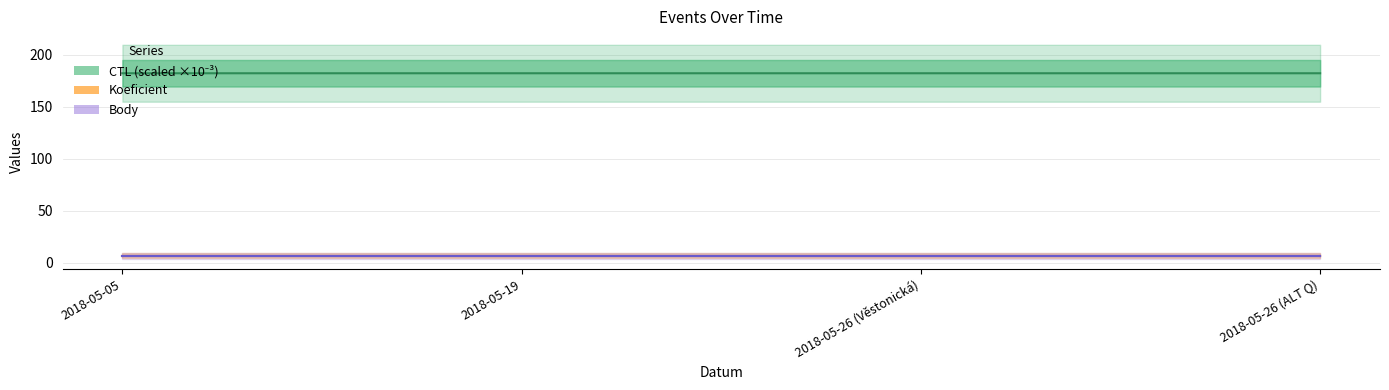

How many distinct data groups are displayed?

3